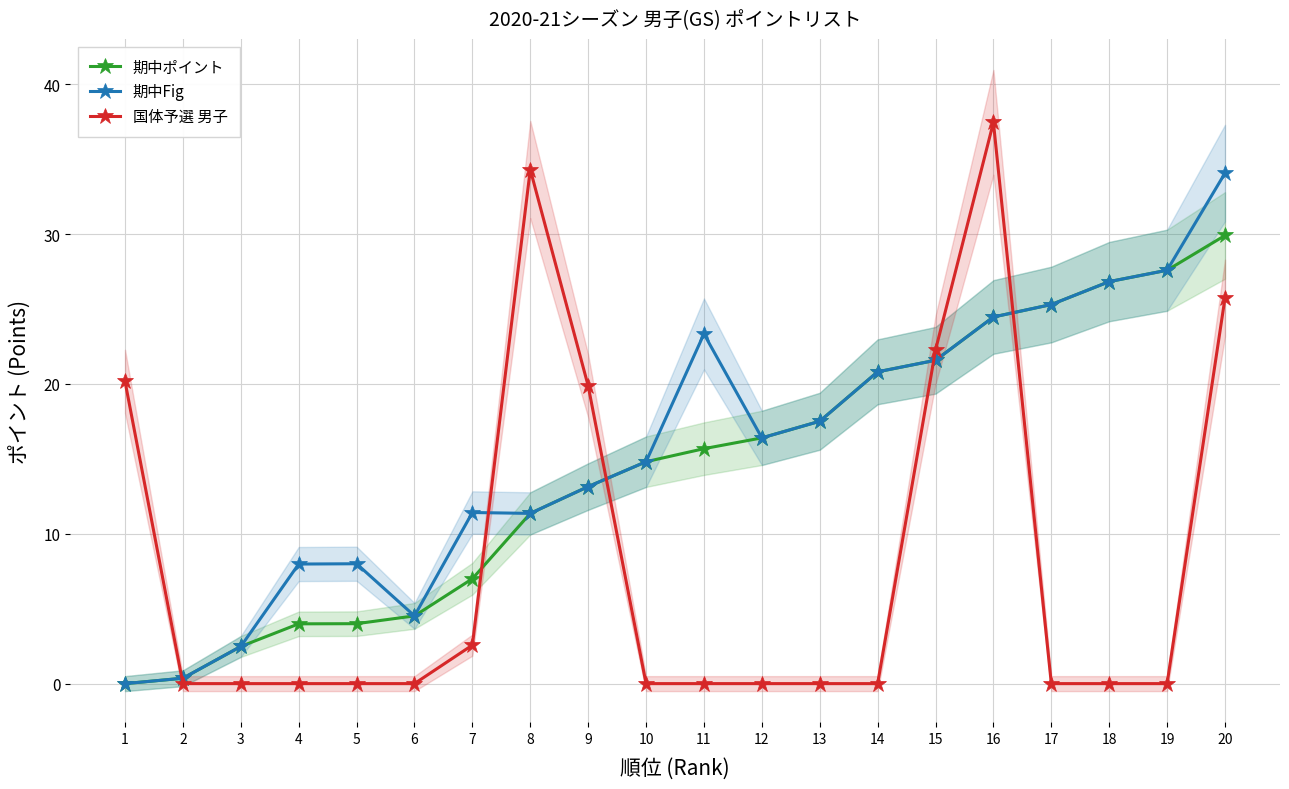

How many interior local peaks does the 国体予選 男子 series have?

2